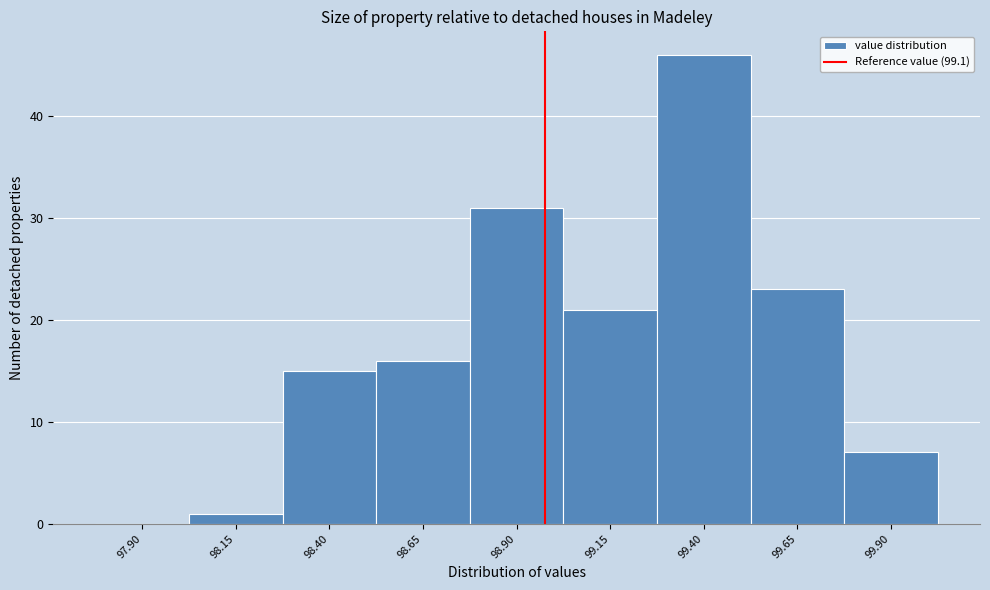

Reading left to right, transcribe all the data shown in this chart.

97.90=0	98.15=1	98.40=15	98.65=16	98.90=31	99.15=21	99.40=46	99.65=23	99.90=7